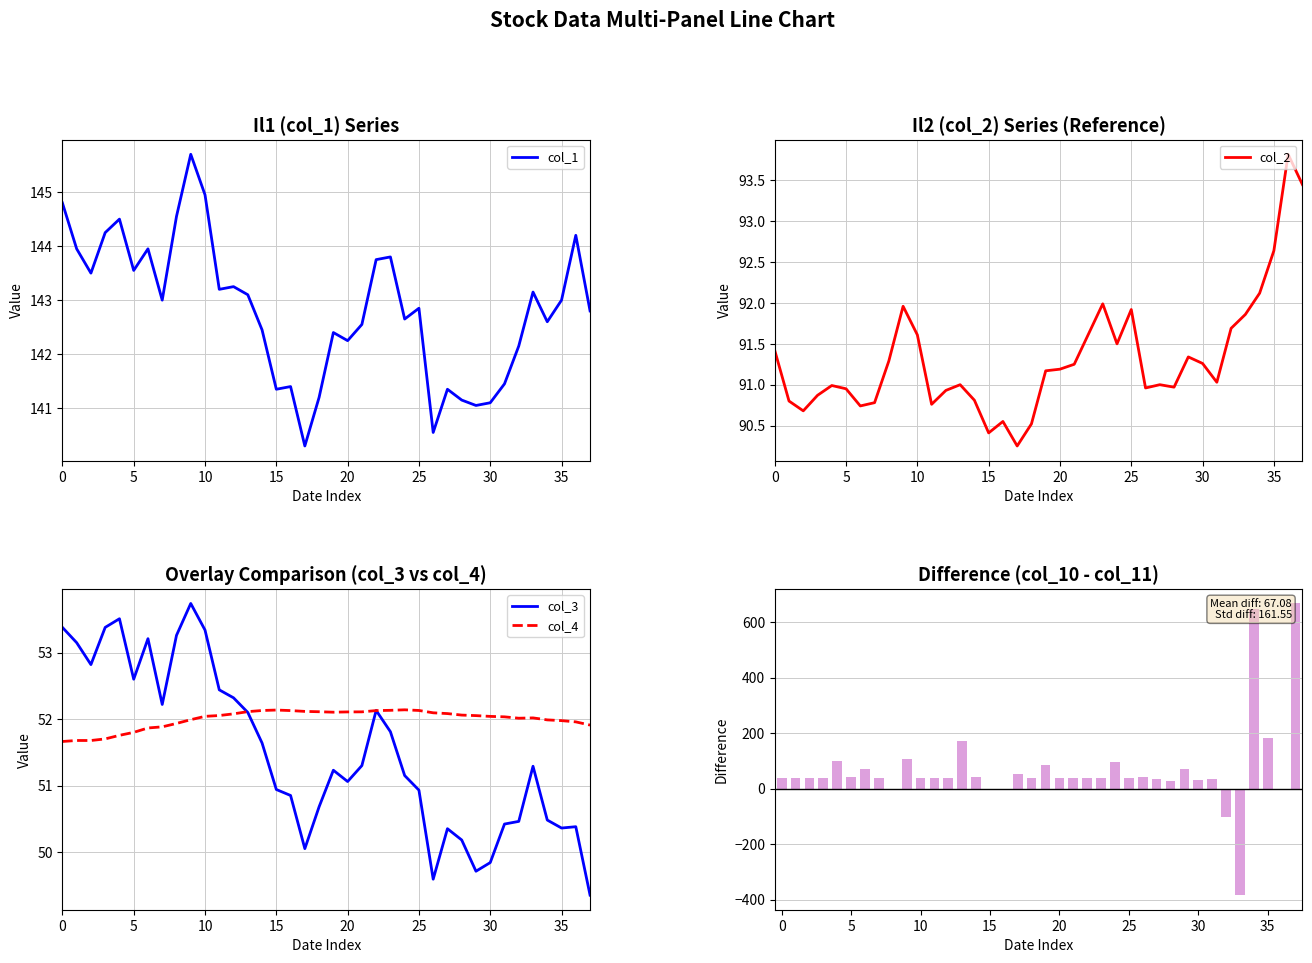

How many groups of bars are there?

38